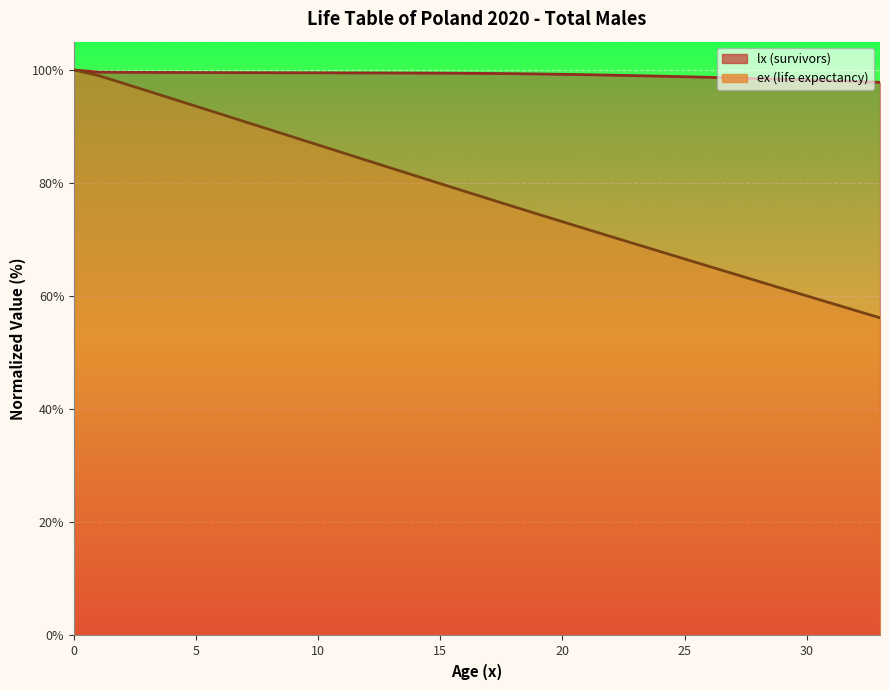

Reading right to left, what are all the values shown in this chart?

lx (survivors): 33=97.8	32=98.0	31=98.1	30=98.2	29=98.4	28=98.5	27=98.6	26=98.7	25=98.8	24=98.9	23=99.0	22=99.1	21=99.2	20=99.2	19=99.3	18=99.3	17=99.4	16=99.4	15=99.4	14=99.4	13=99.5	12=99.5	11=99.5	10=99.5	9=99.5	8=99.5	7=99.5	6=99.5	5=99.5	4=99.6	3=99.6	2=99.6	1=99.6	0=100.0
ex (life expectancy): 33=56.2	32=57.5	31=58.8	30=60.1	29=61.4	28=62.7	27=64.0	26=65.3	25=66.6	24=67.9	23=69.2	22=70.5	21=71.8	20=73.2	19=74.5	18=75.8	17=77.2	16=78.5	15=79.9	14=81.3	13=82.6	12=84.0	11=85.4	10=86.7	9=88.1	8=89.5	7=90.8	6=92.2	5=93.6	4=94.9	3=96.3	2=97.7	1=99.0	0=100.0